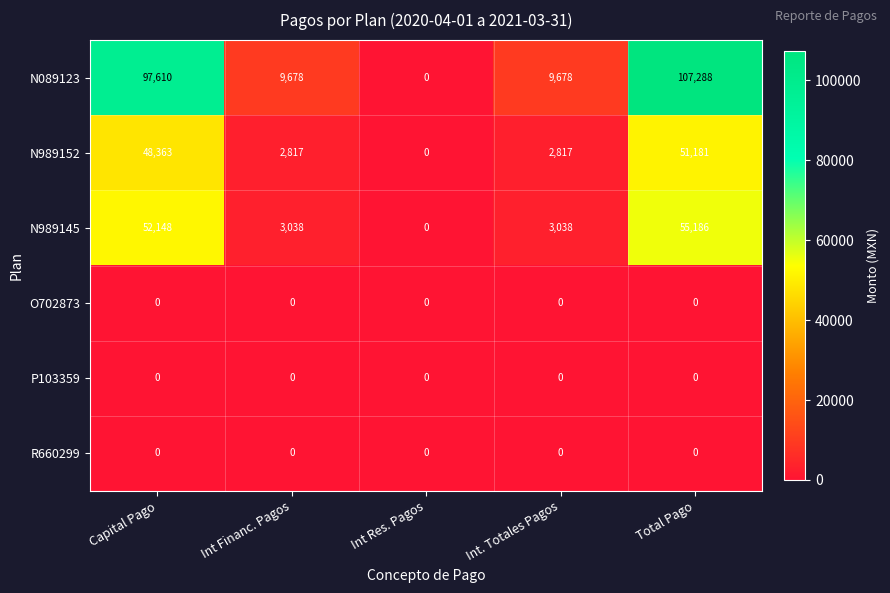

Which category has the lowest value in the N989152 series?

Int Res. Pagos